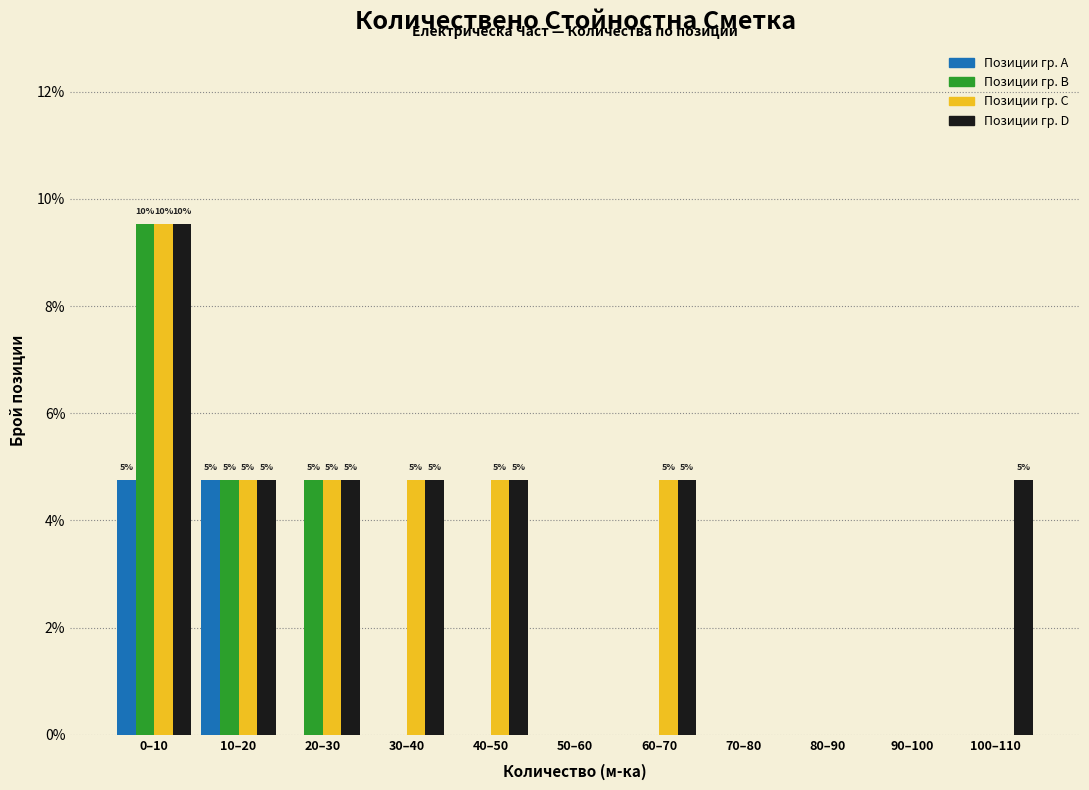

Which series changed the most between 80–90 and 100–110?

Позиции гр. D